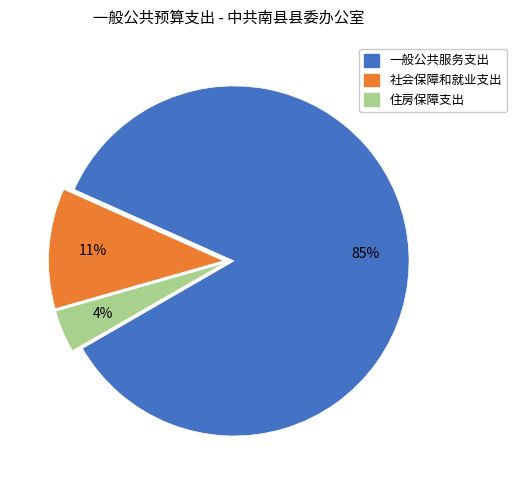

To the nearest percent, what is the difference between the 一般公共服务支出 and 住房保障支出 slice percentages?

81%